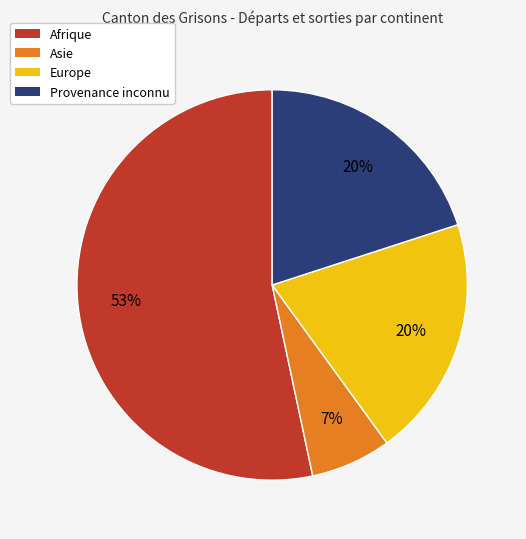

How many slices are in this pie chart?

4